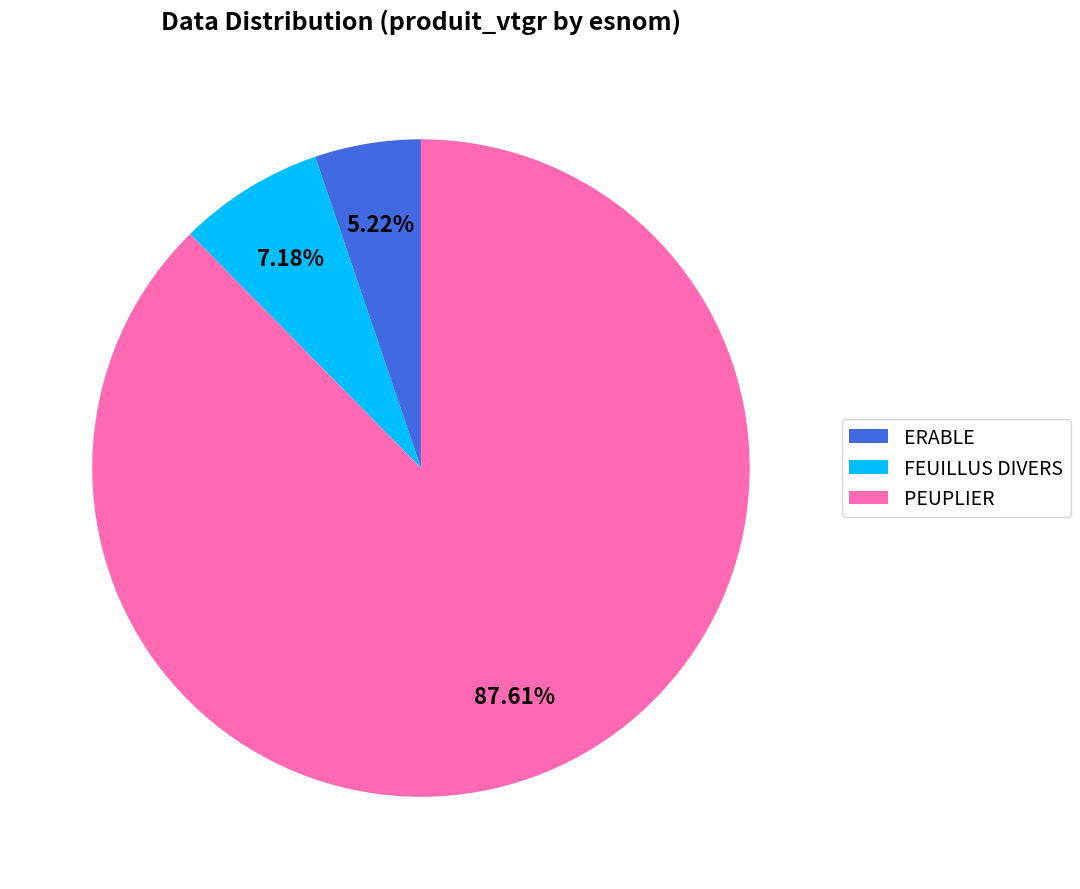

Does any single category account for the majority?

Yes